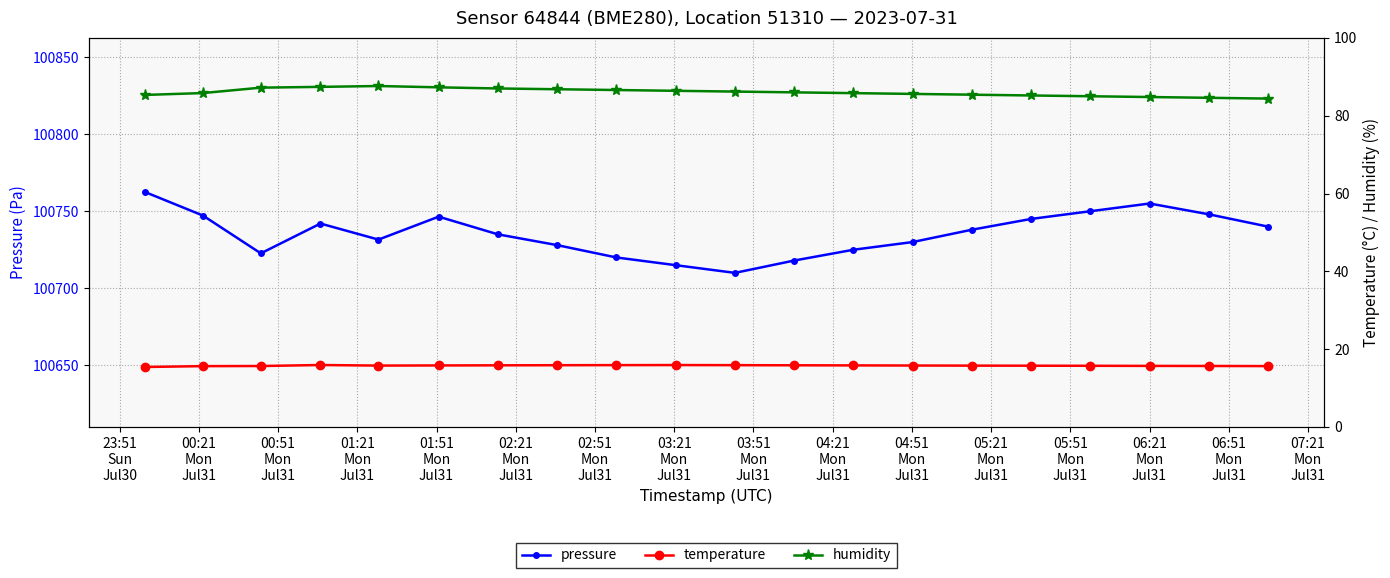

What is the maximum value for pressure?

100762.5